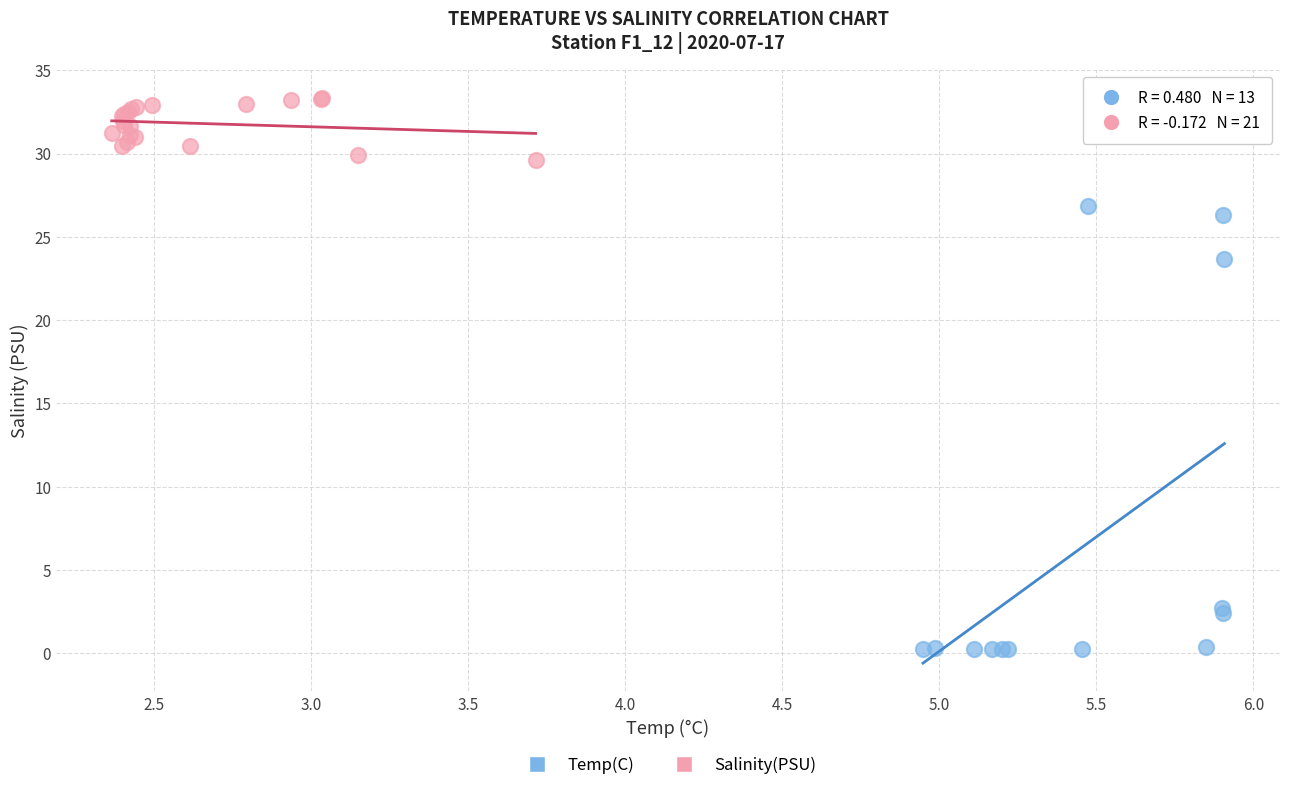

What are all the series names shown in the legend?

Temp(C), Salinity(PSU)